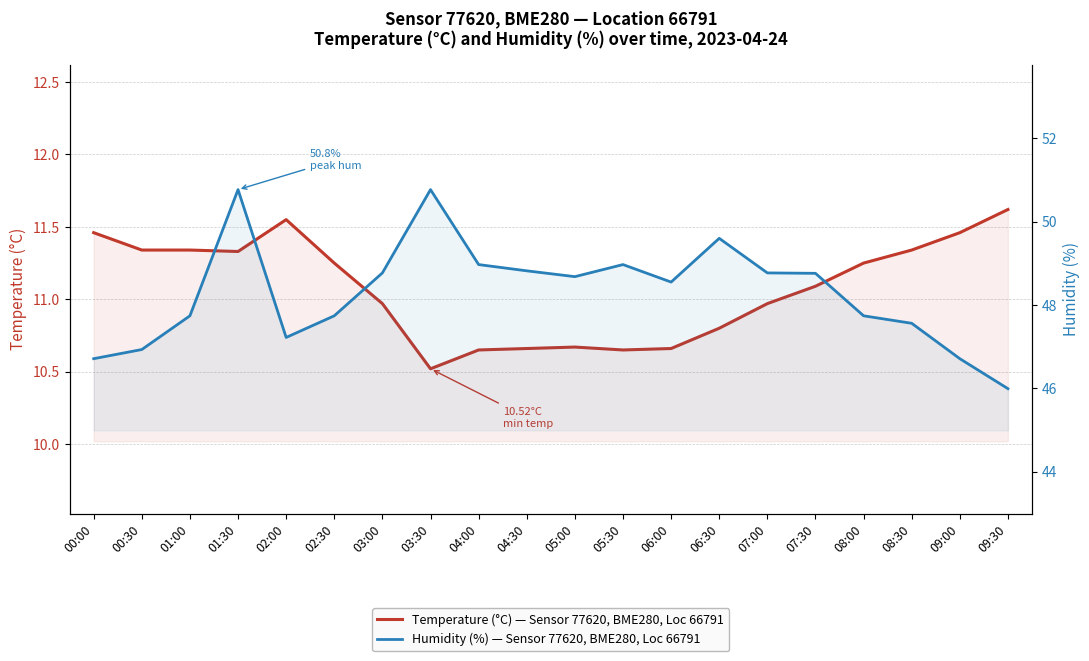

True or false: Humidity (%) — Sensor 77620, BME280, Loc 66791 and Temperature (°C) — Sensor 77620, BME280, Loc 66791 cross at least once.

False